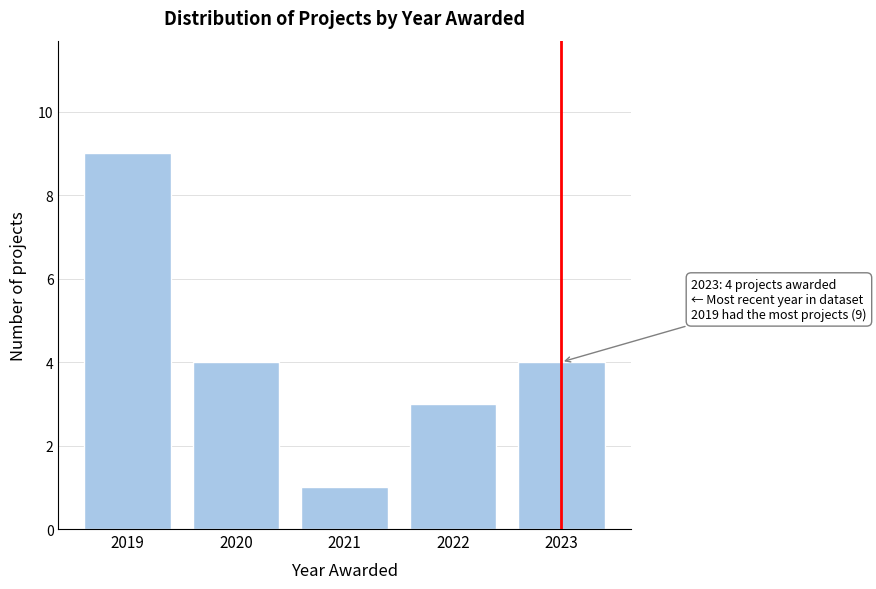

Reading left to right, list all the values displayed in this chart.

2019=9	2020=4	2021=1	2022=3	2023=4